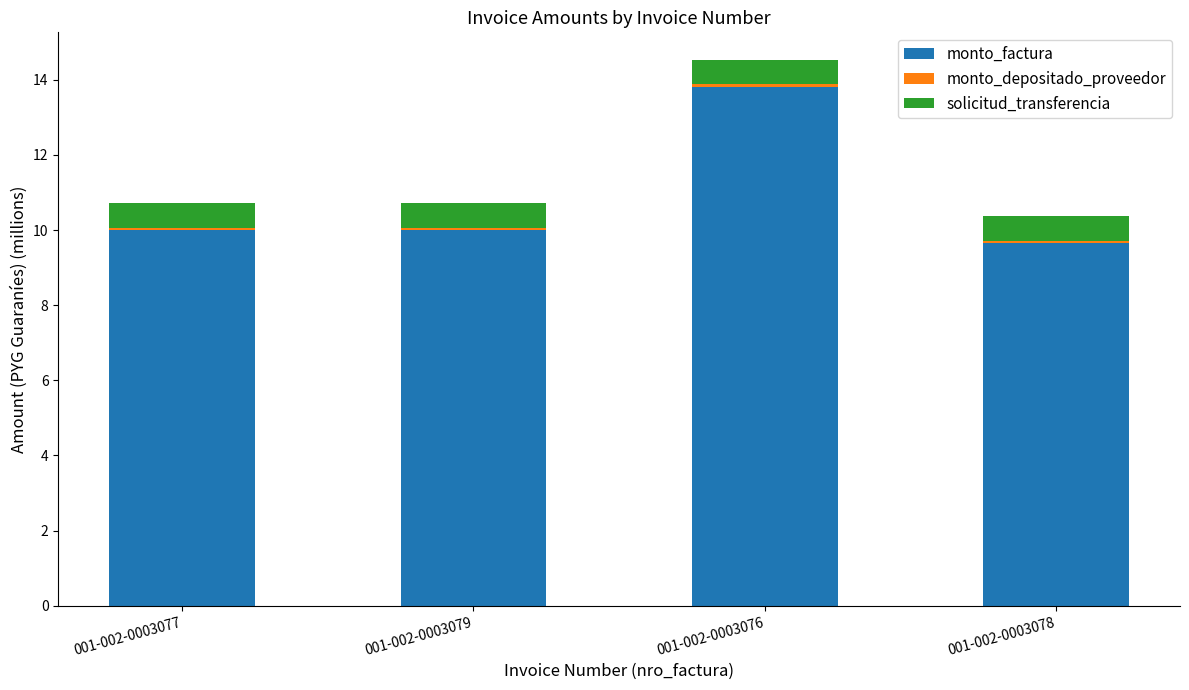

At which label does monto_factura reach its peak?

001-002-0003076